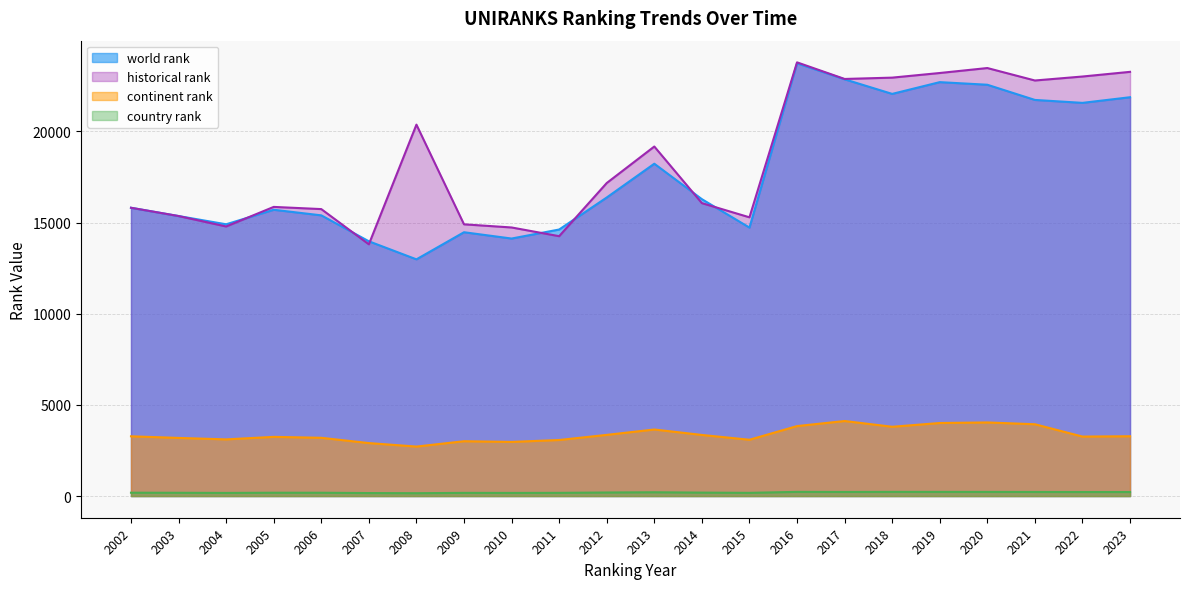

Is the value of historical rank at 2009 greater than the value of continent rank at 2016?

Yes